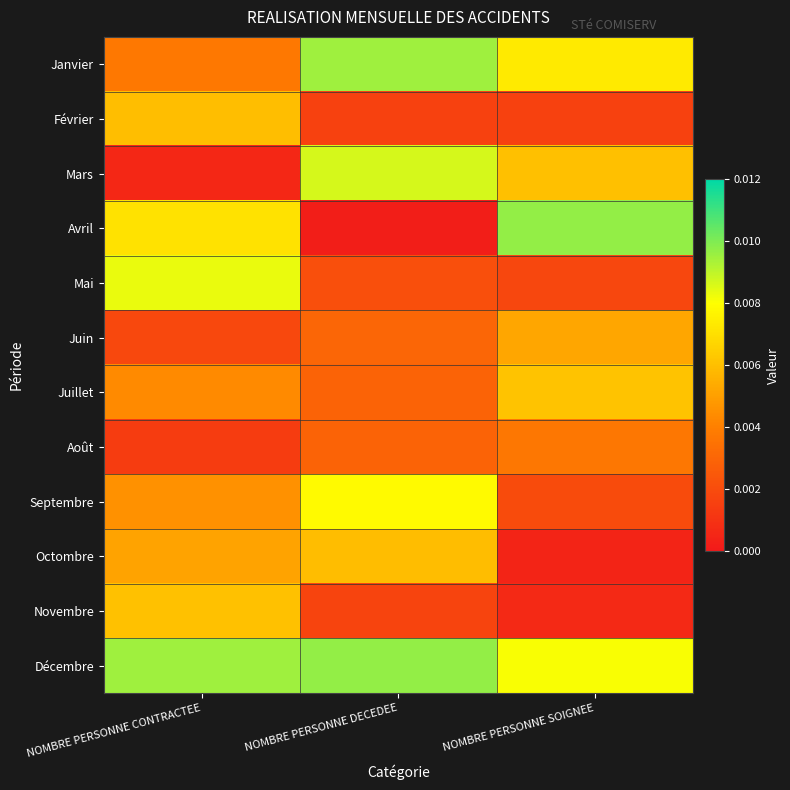

What is the total value across all series at NOMBRE PERSONNE DECEDEE?

0.1